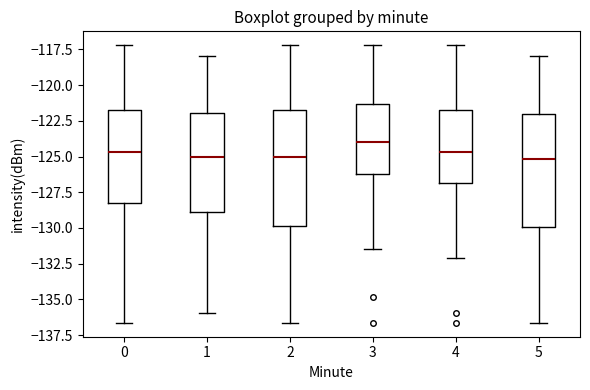

Reading left to right, read every box against the y-axis: the position of its median line, the range the box covers, and the ends of its whiskers. The values are not printed on the chart, so give them approximately, as read against the axis.

0: median -124.5, box -128.5 to -121.5, whiskers -136.5 to -117.0
1: median -125.0, box -129.0 to -122.0, whiskers -136.0 to -118.0
2: median -125.0, box -130.0 to -122.0, whiskers -136.5 to -117.0
3: median -124.0, box -126.0 to -121.5, whiskers -131.5 to -117.0
4: median -124.5, box -127.0 to -121.5, whiskers -132.0 to -117.0
5: median -125.0, box -130.0 to -122.0, whiskers -136.5 to -118.0